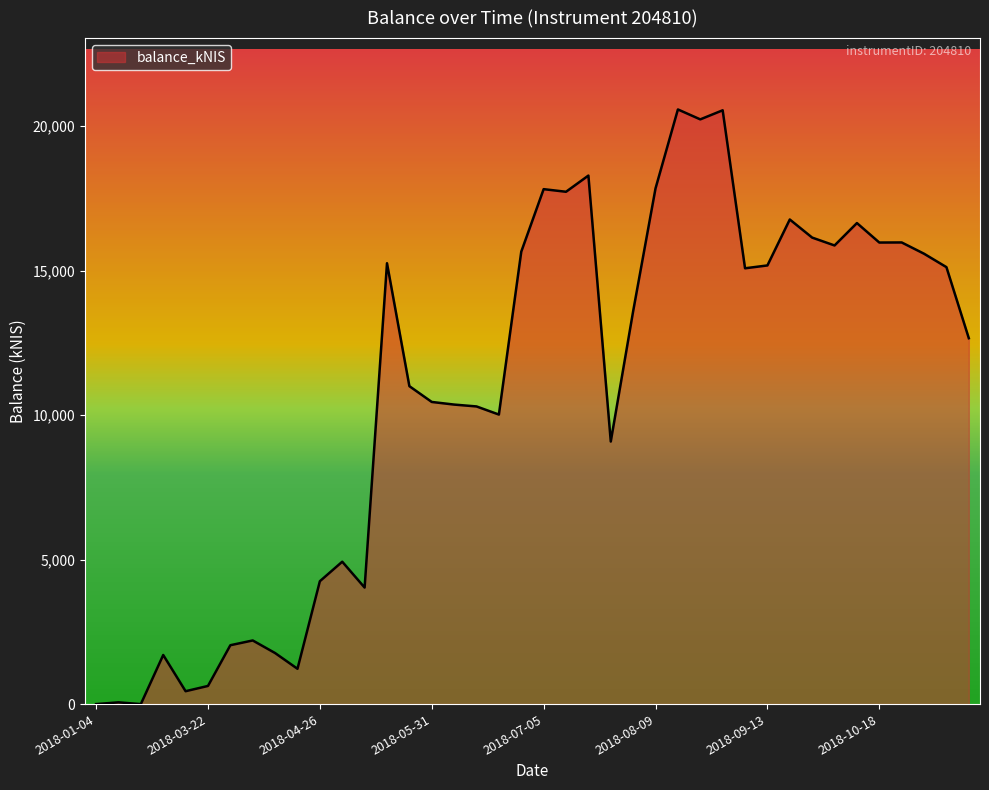

What is the maximum value shown in the chart?

20579.8